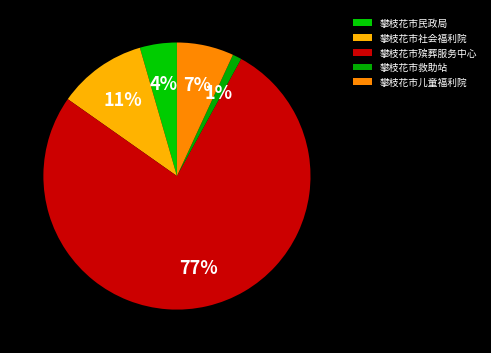

To the nearest percent, what is the average slice percentage?

20%